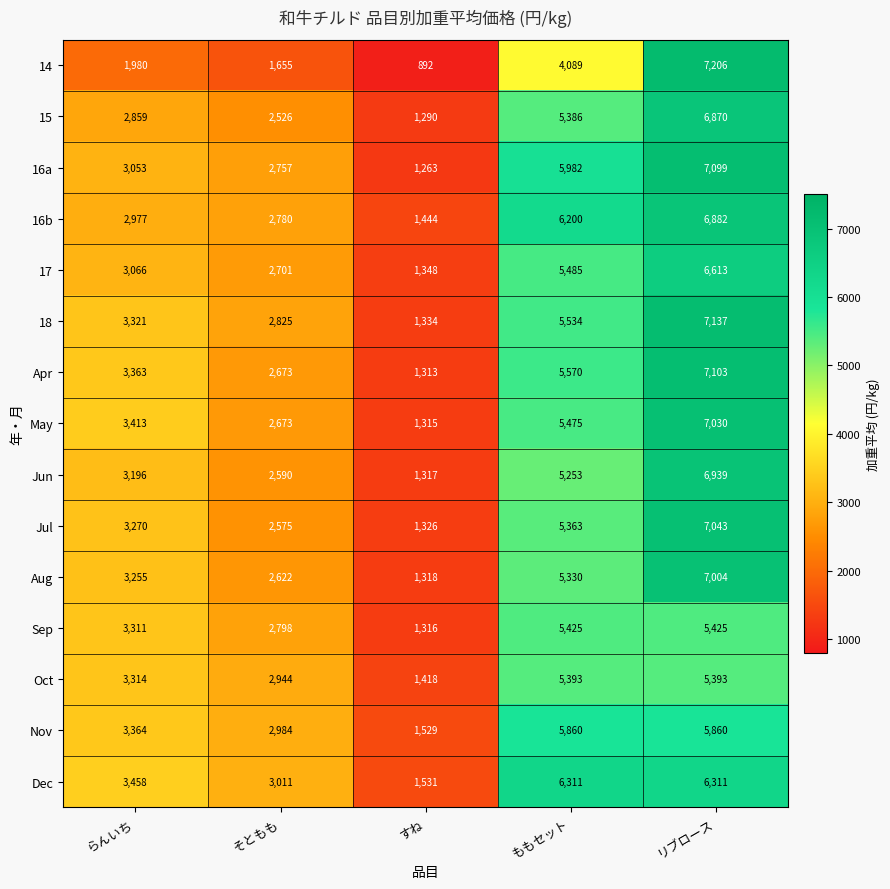

At which label is May closest to 4172?

らんいち